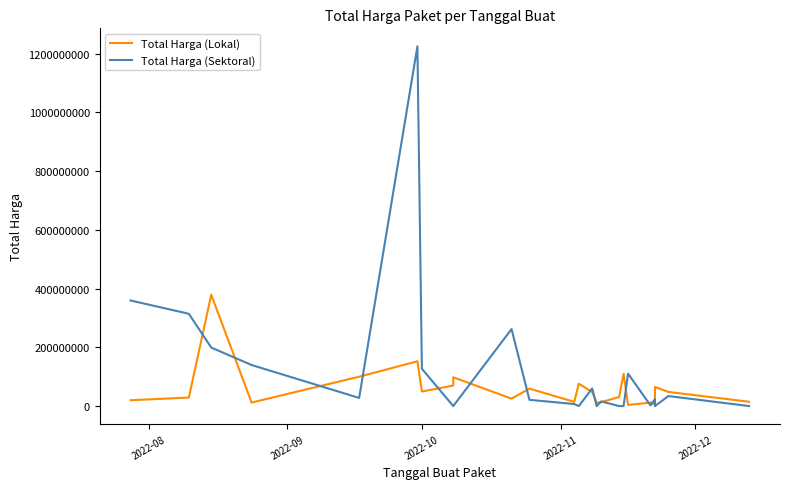

How many times do Total Harga (Sektoral) and Total Harga (Lokal) cross each other?

15